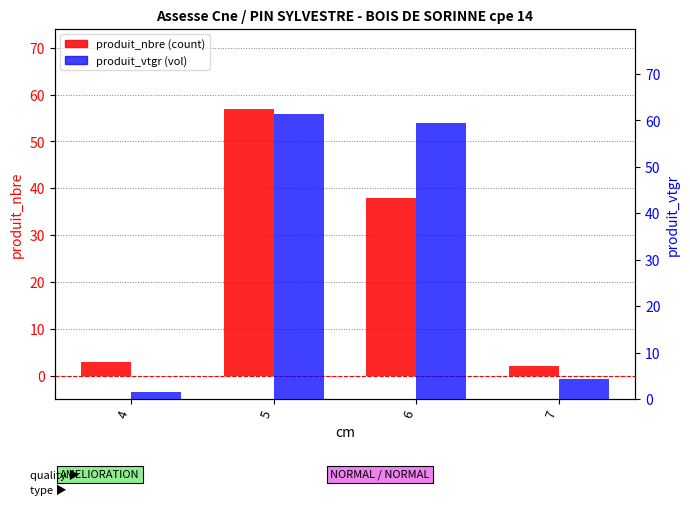

The value of produit_nbre at 6 is 38.0. True or false?

True